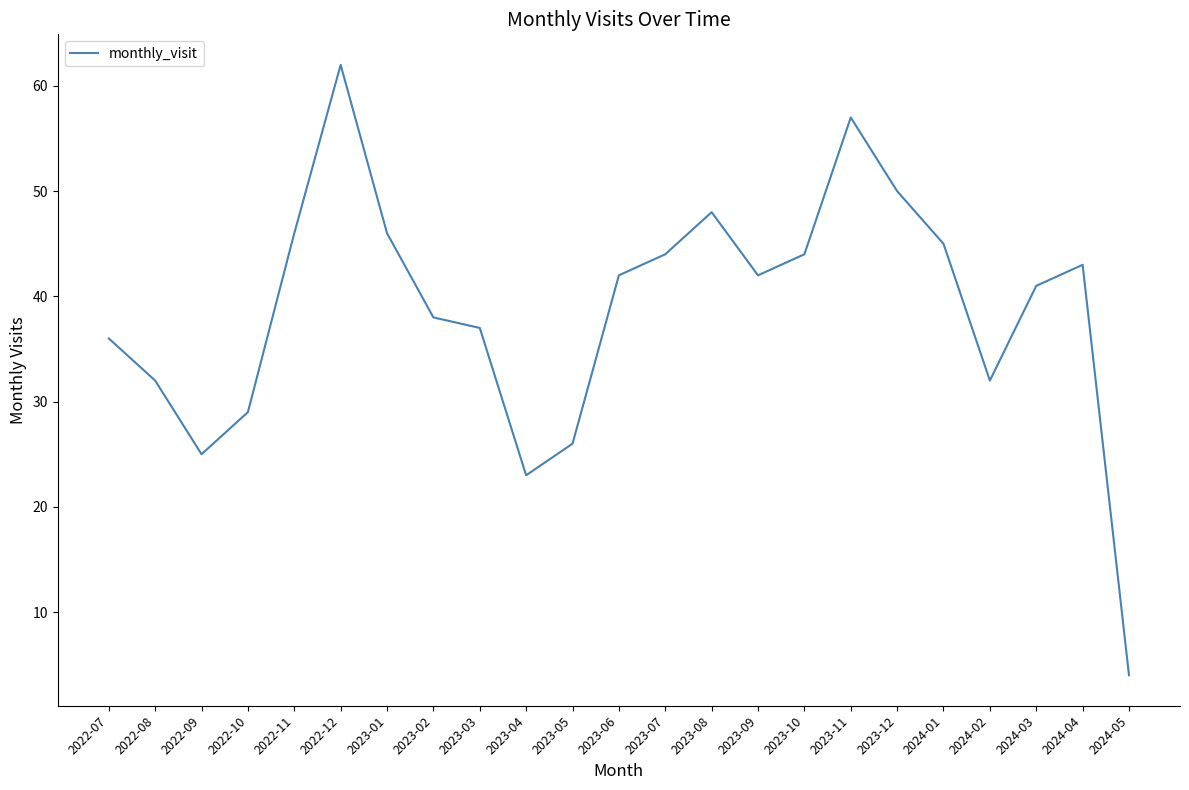

True or false: the data has more than 2 interior local peaks.

True